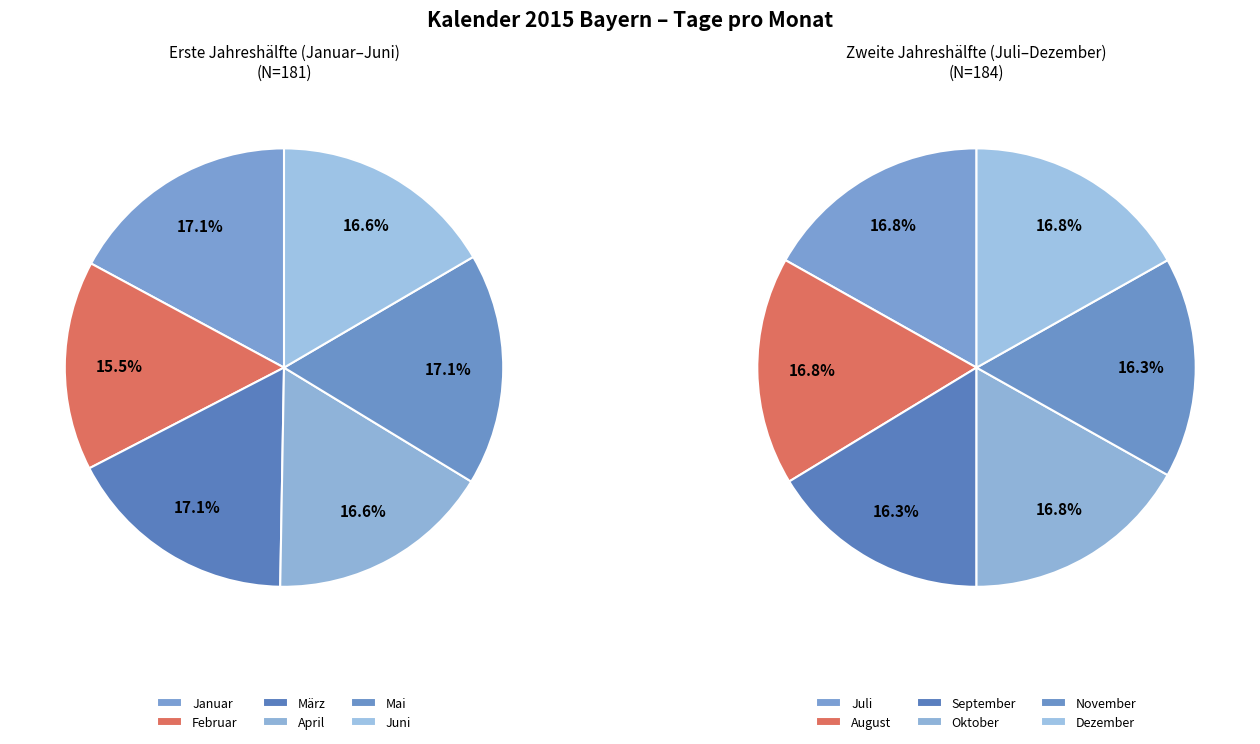

Is April the majority of the pie?

No